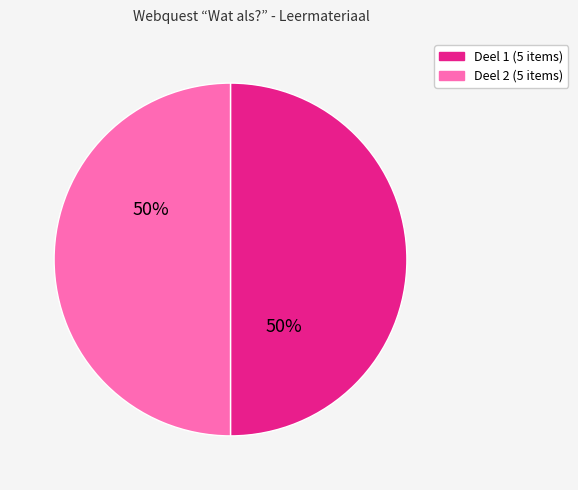

To the nearest percent, what is the average slice percentage?

50%